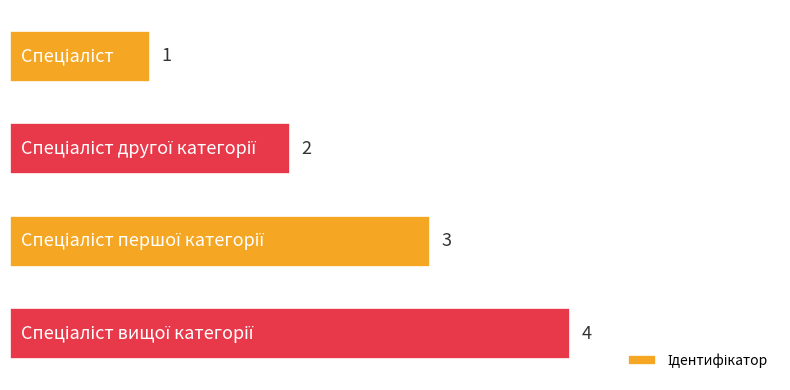

What is the difference between the maximum and minimum values?

3